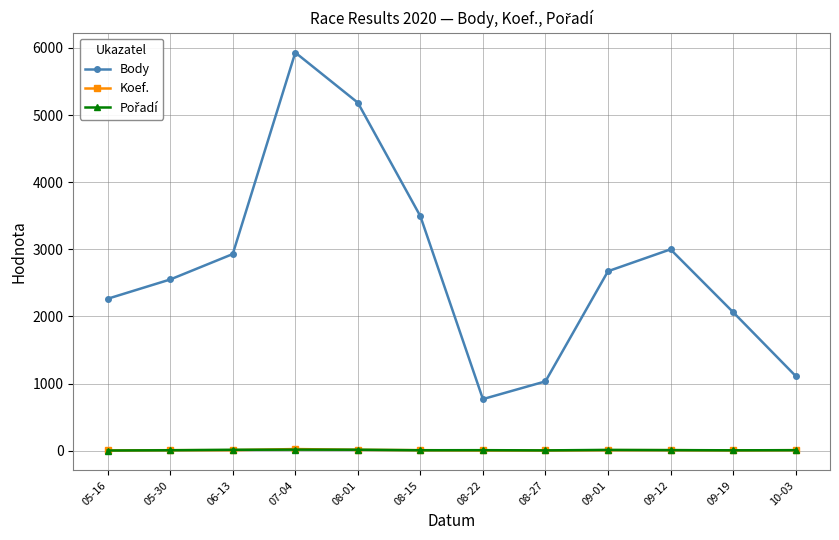

Does the chart have visible grid lines?

Yes